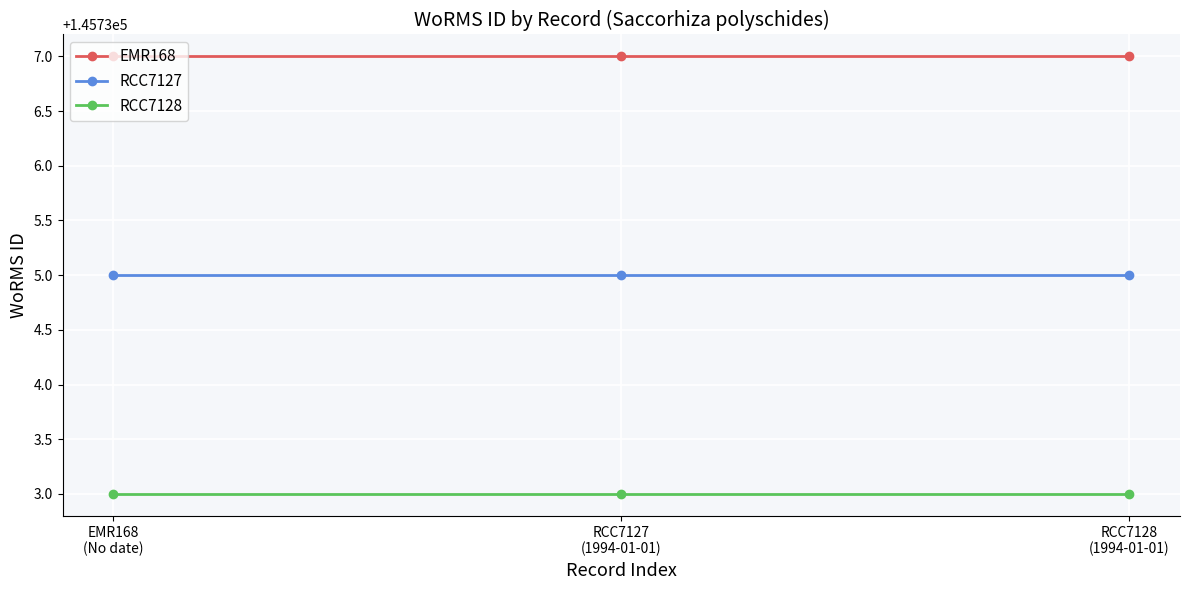

The value of RCC7128 at EMR168
(No date) is 67704. True or false?

False